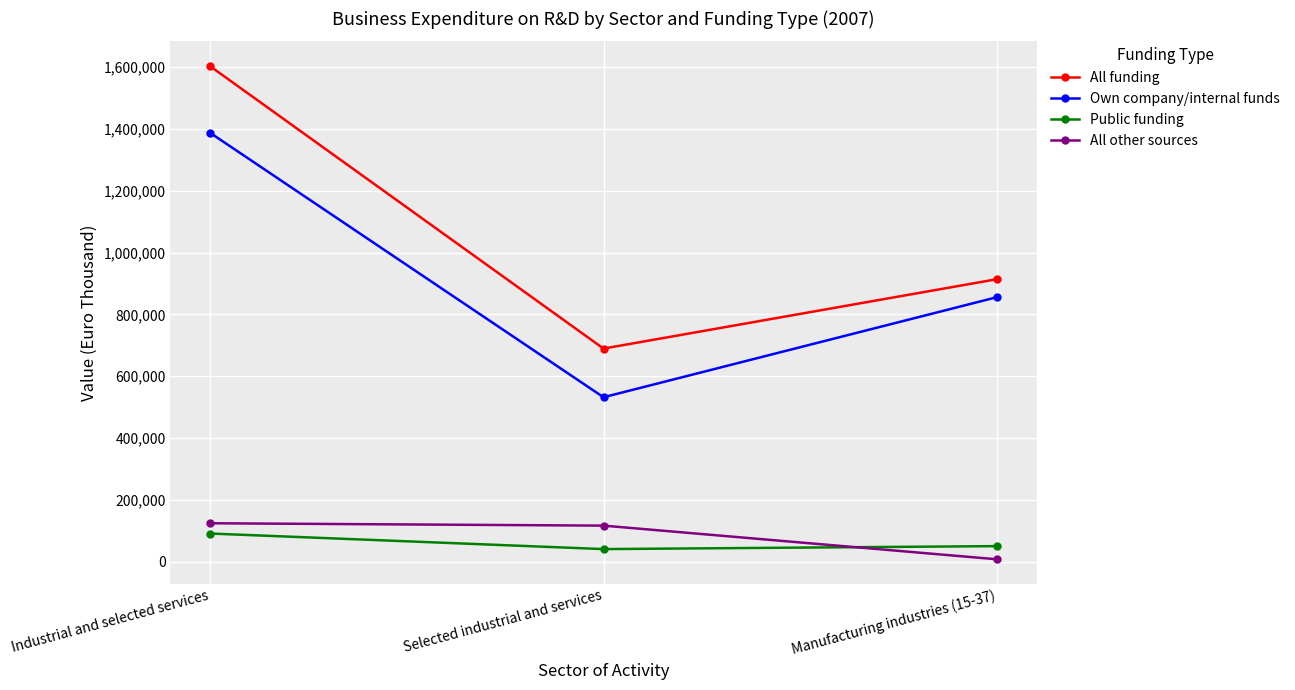

What is the spread (max minus min) of values at Selected industrial and services?

648540